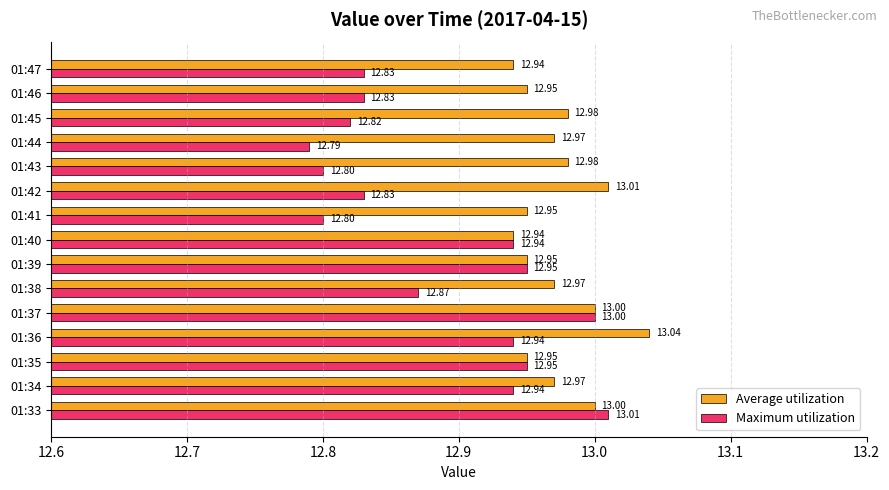

Which series has the largest range (max minus min)?

Maximum utilization